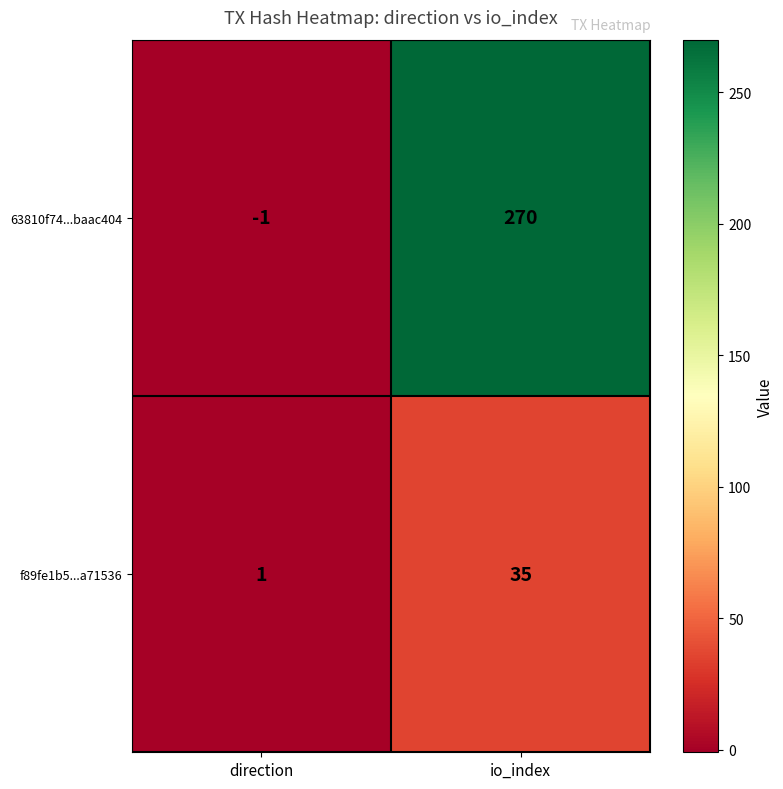

Which series has the widest spread of values?

63810f74...baac404